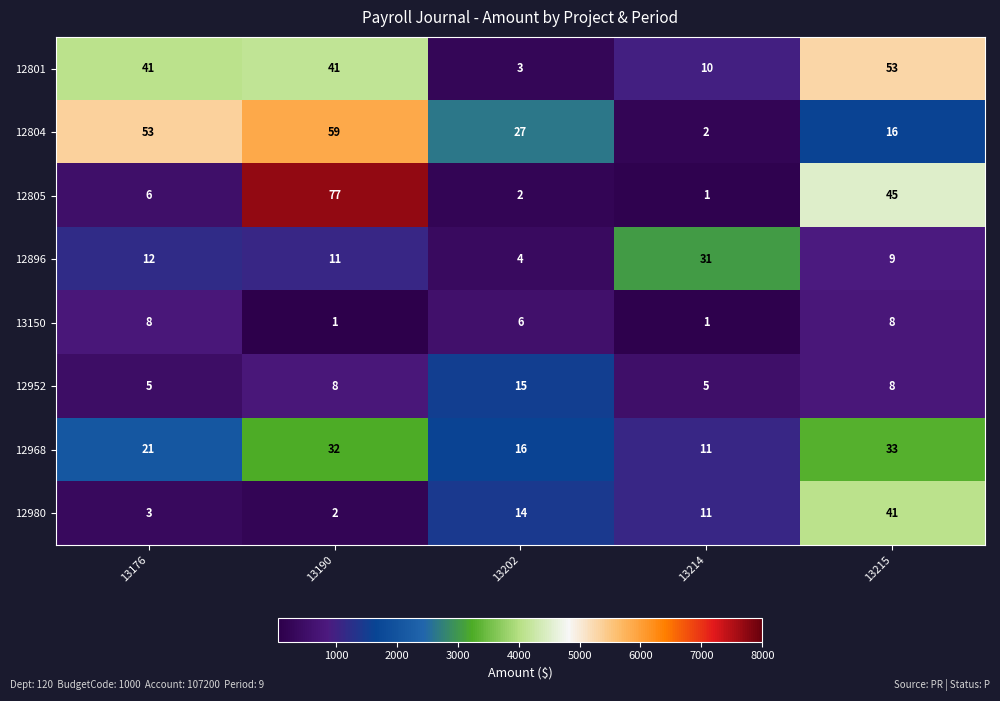

Where is 13150 nearest to the value 4?

13202